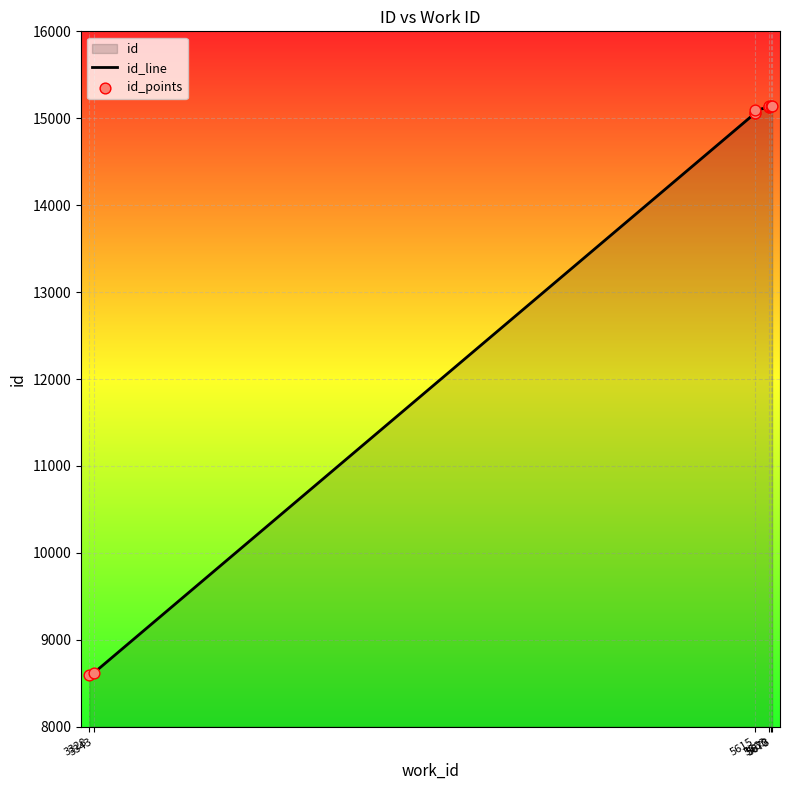

At how many categories does at least one series exceed 8938?

8